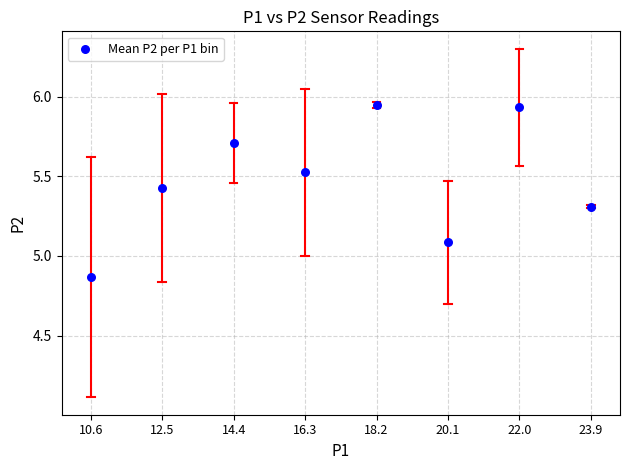

What Y value in the scatter plot is closest to 5?

5.1